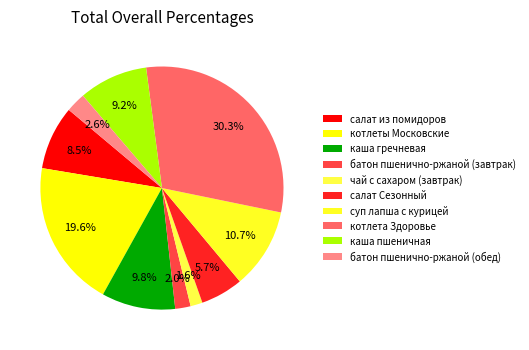

To the nearest percent, what percentage of the pie is батон пшенично-ржаной (обед)?

3%